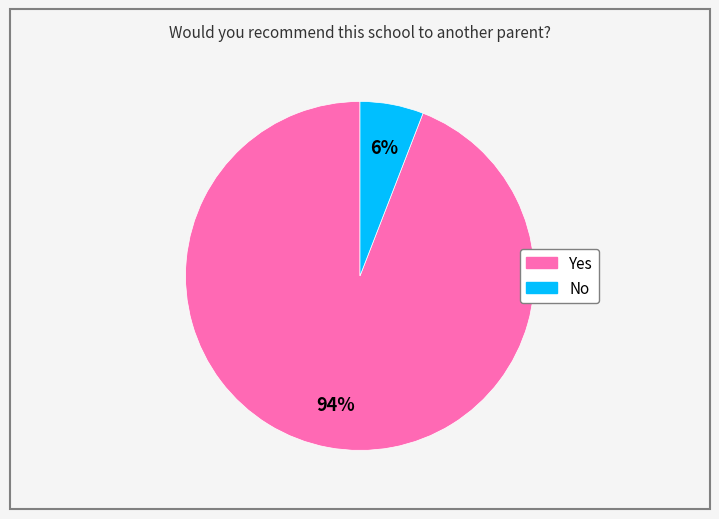

Does Yes represent more than half of the total?

Yes